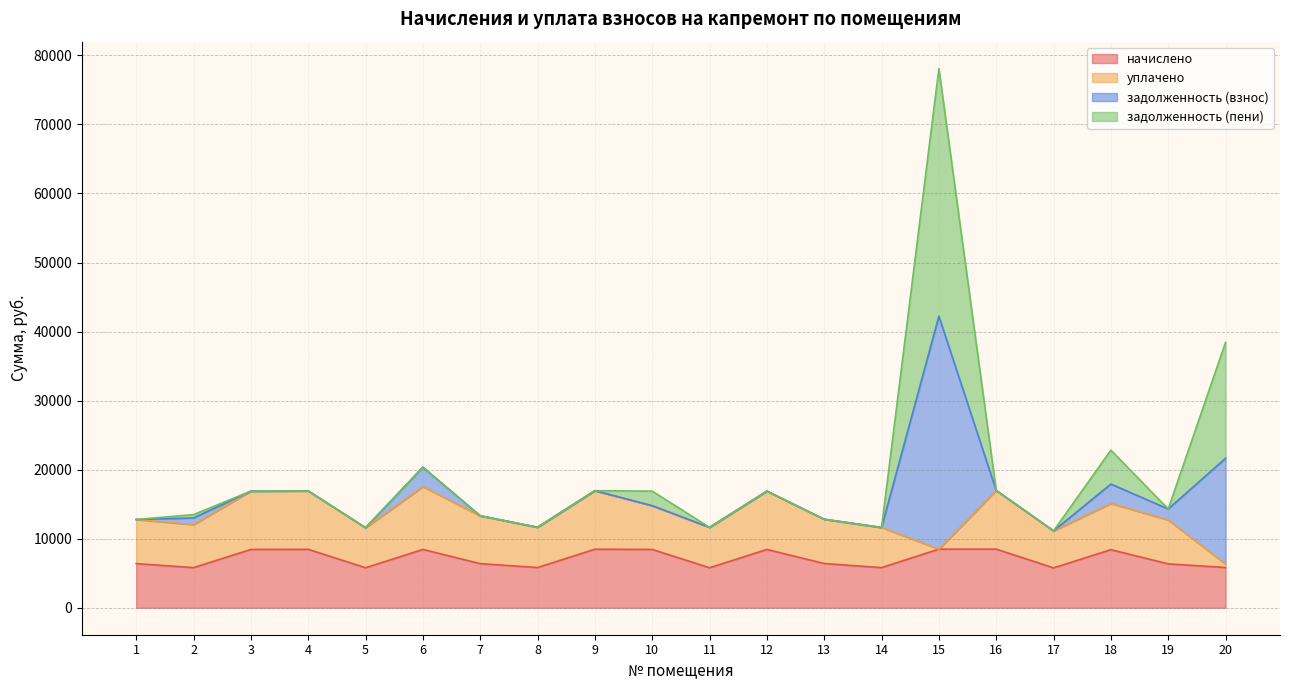

The value of начислено at 14 is 2926.5. True or false?

False